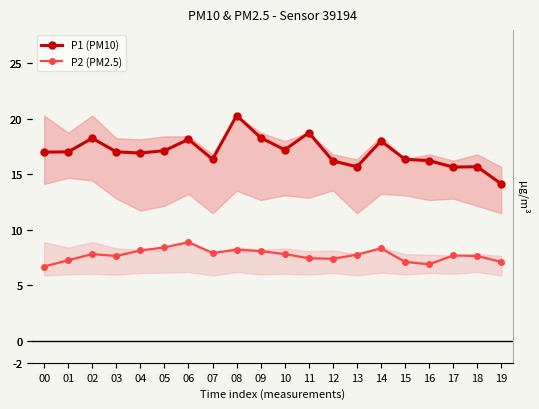

How many data points does each series have?

20